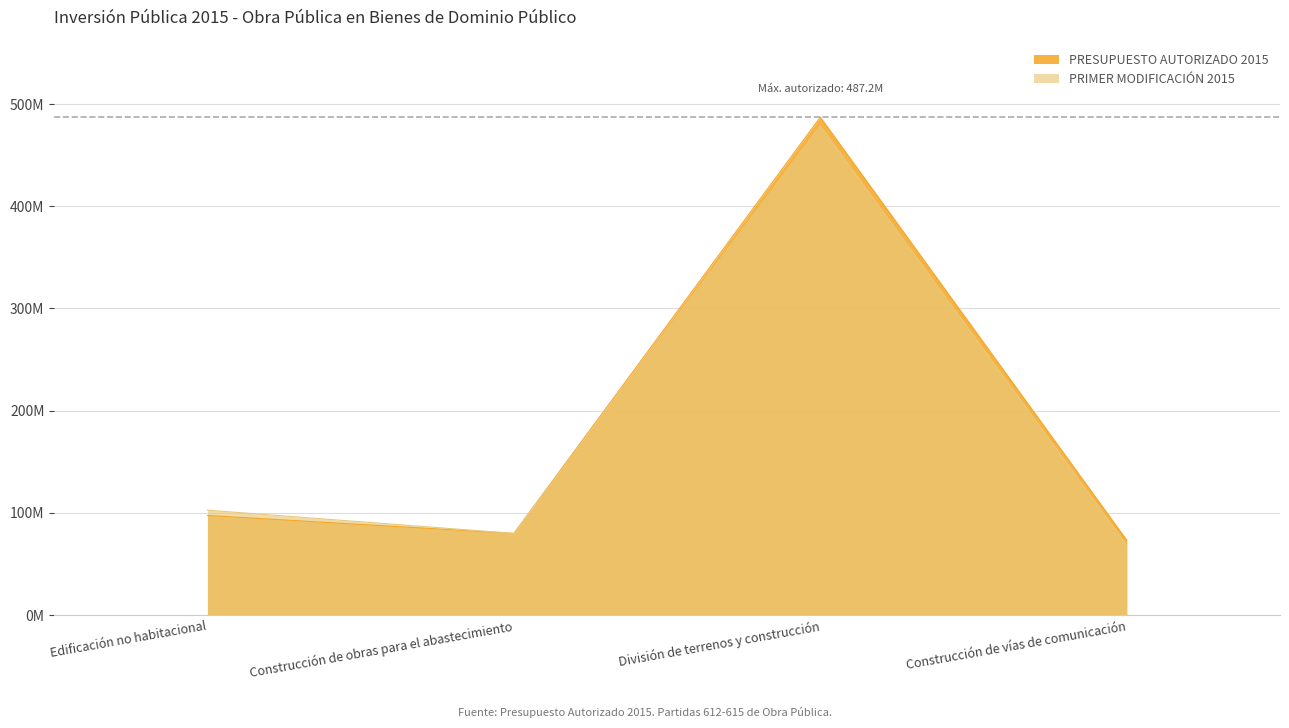

Where is the first local maximum for PRESUPUESTO AUTORIZADO 2015?

División de terrenos y construcción